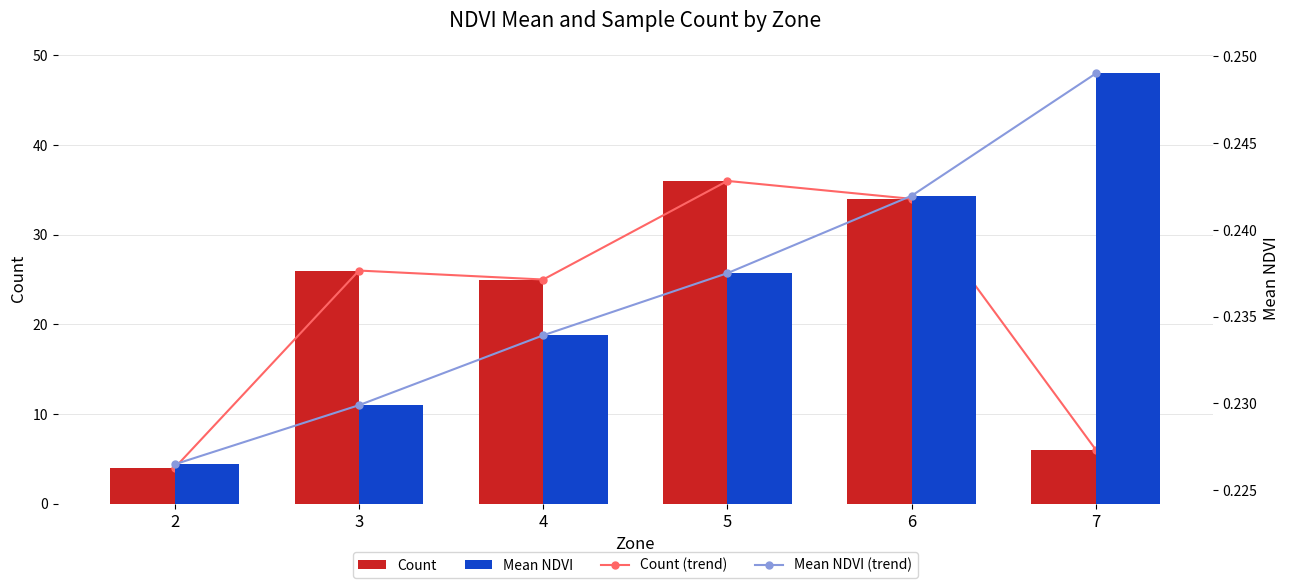

What is the minimum value for Mean NDVI?

0.2